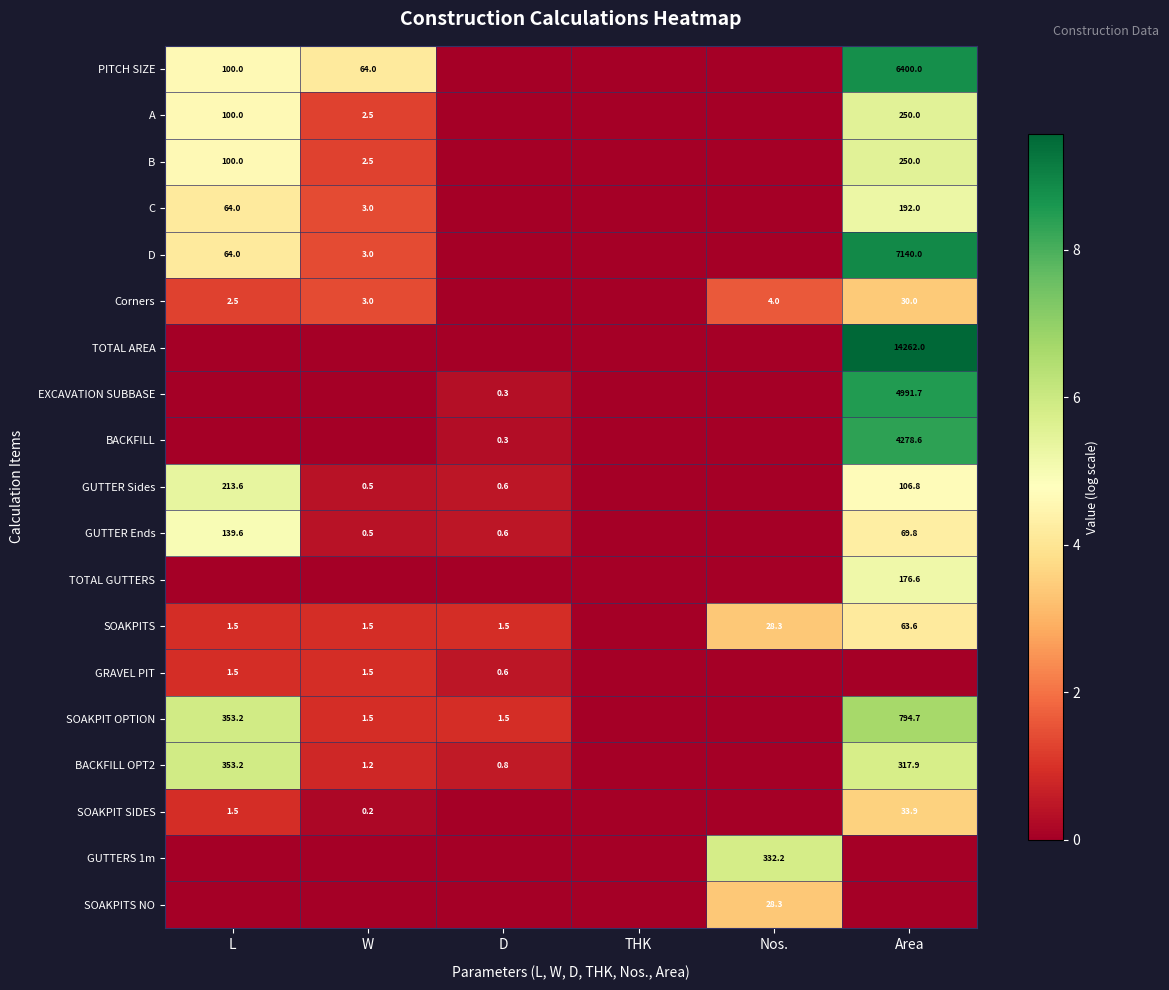

True or false: SOAKPITS has a value of 63.6 at Area.

True